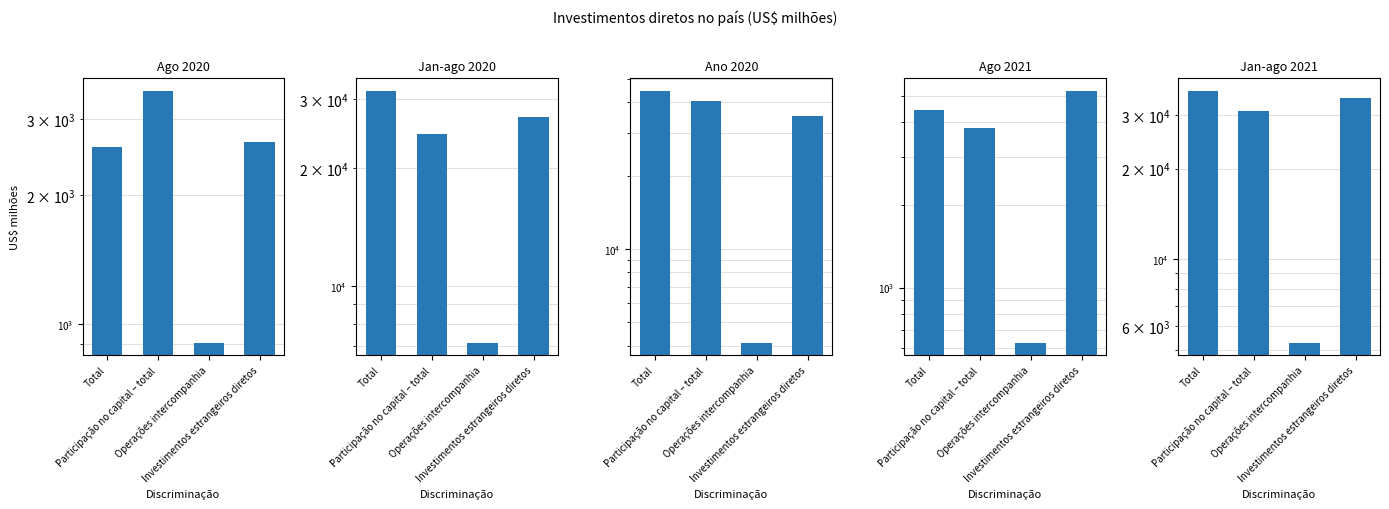

What is the label of the 4th bar from the right?

Total